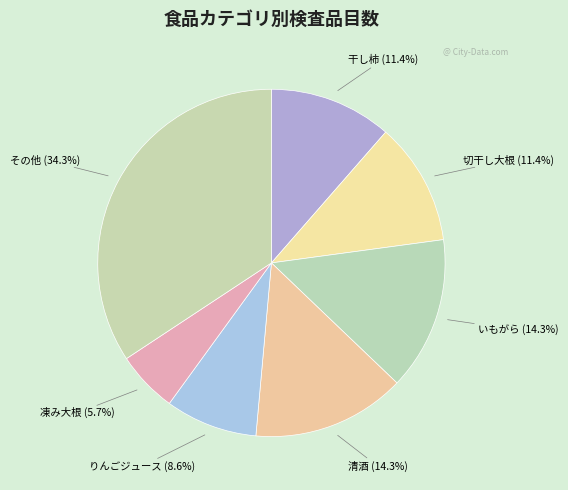

Rank the categories by value from lowest to highest.

凍み大根, りんごジュース, 干し柿, 切干し大根, いもがら, 清酒, その他